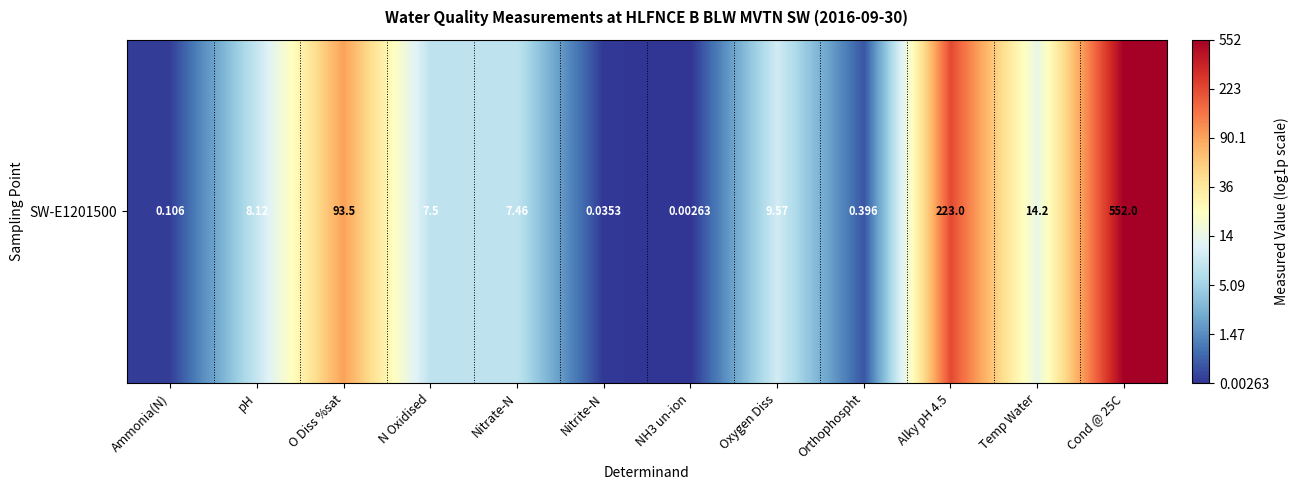

How many values exceed 2?

8